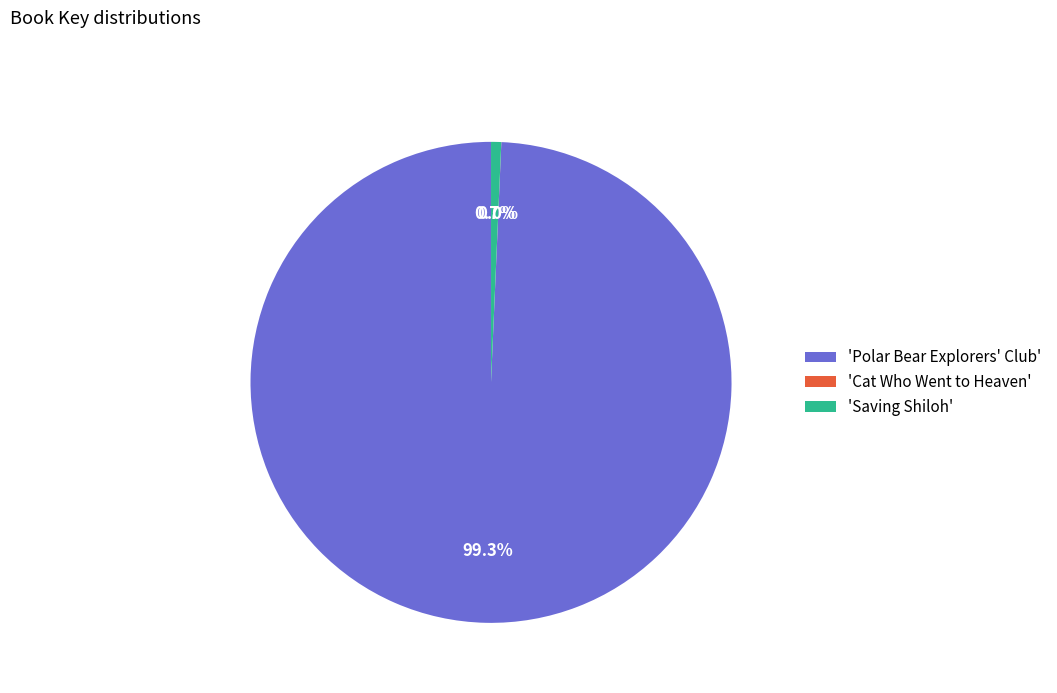

Which slice is the largest?

'Polar Bear Explorers' Club'